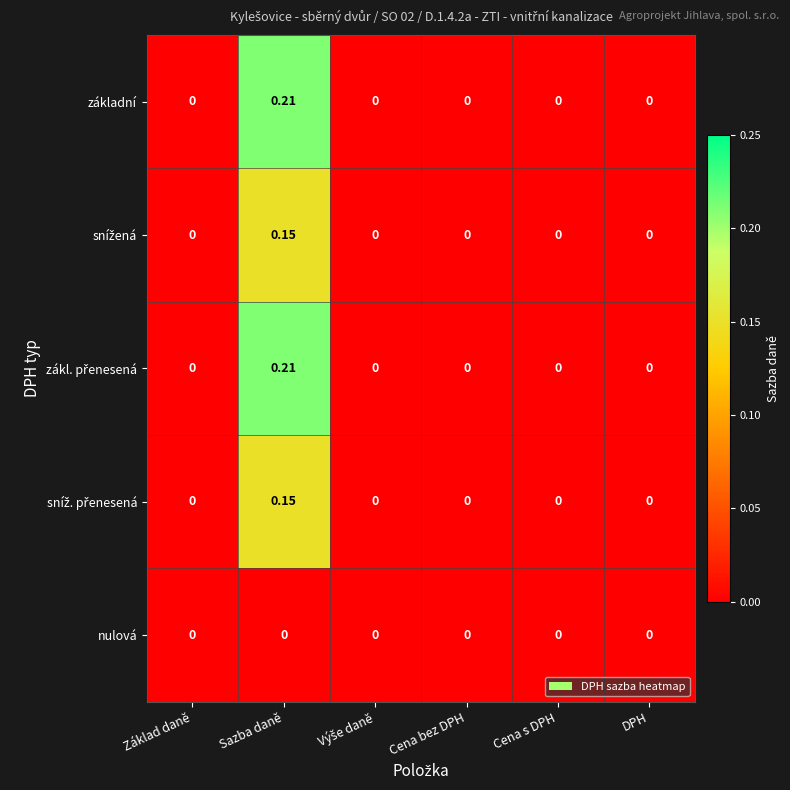

At which category does the chart reach its peak across all series?

Sazba daně